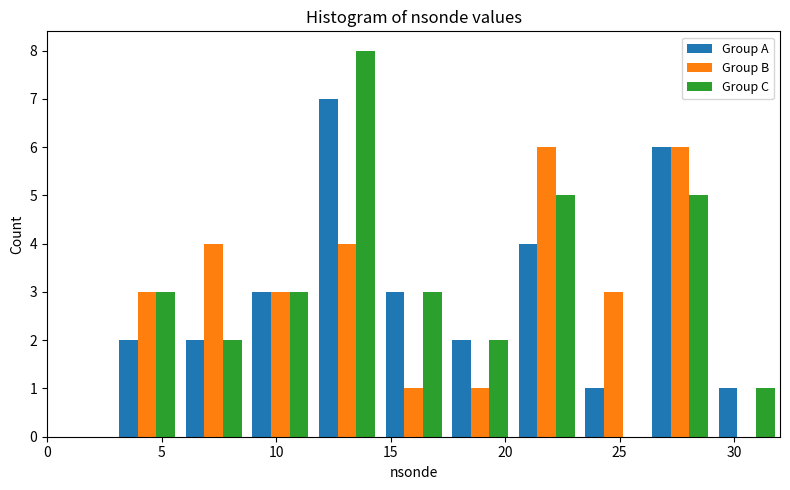

What is the height of the Group B bar covering 17.5 to 20.5 on the x-axis? Neither the bar edges nor the heights are printed on the chart, so give them approximately, as read against the axes.

1